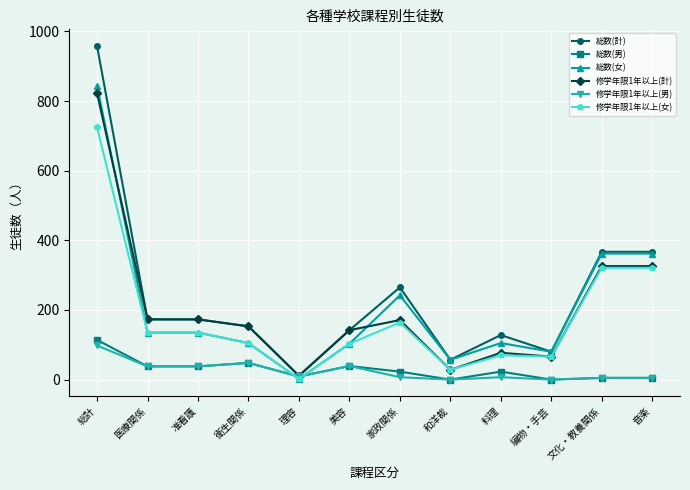

What is the label of the 1st point from the right?

音楽